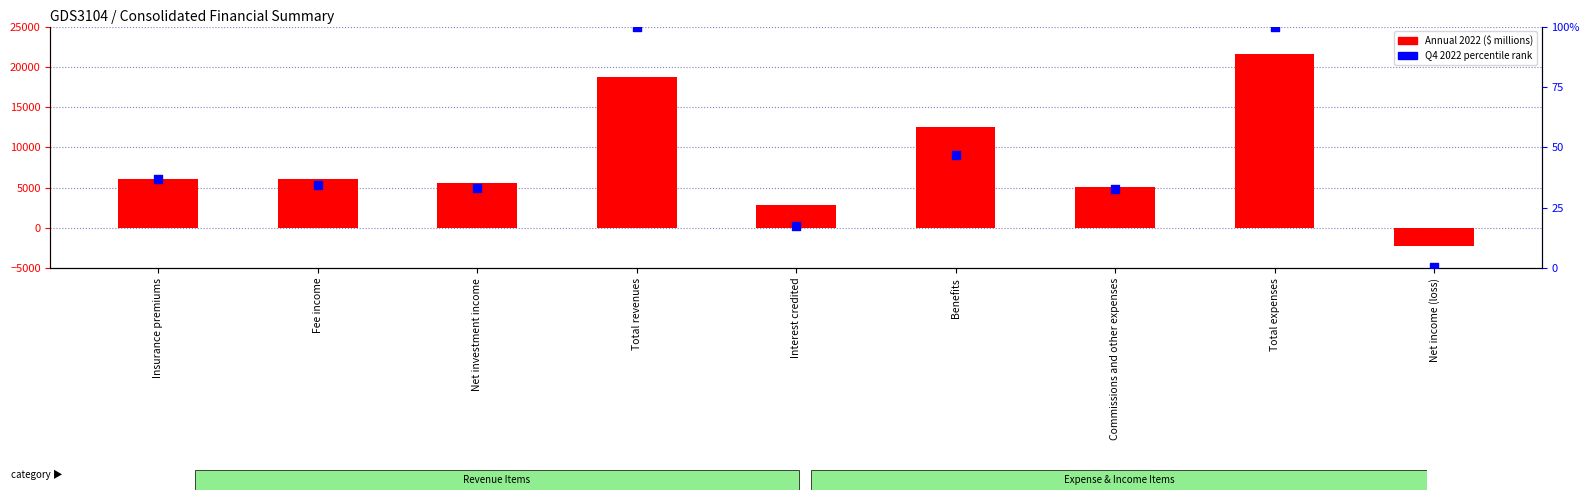

At which category is the sum across all series the highest?

Total expenses